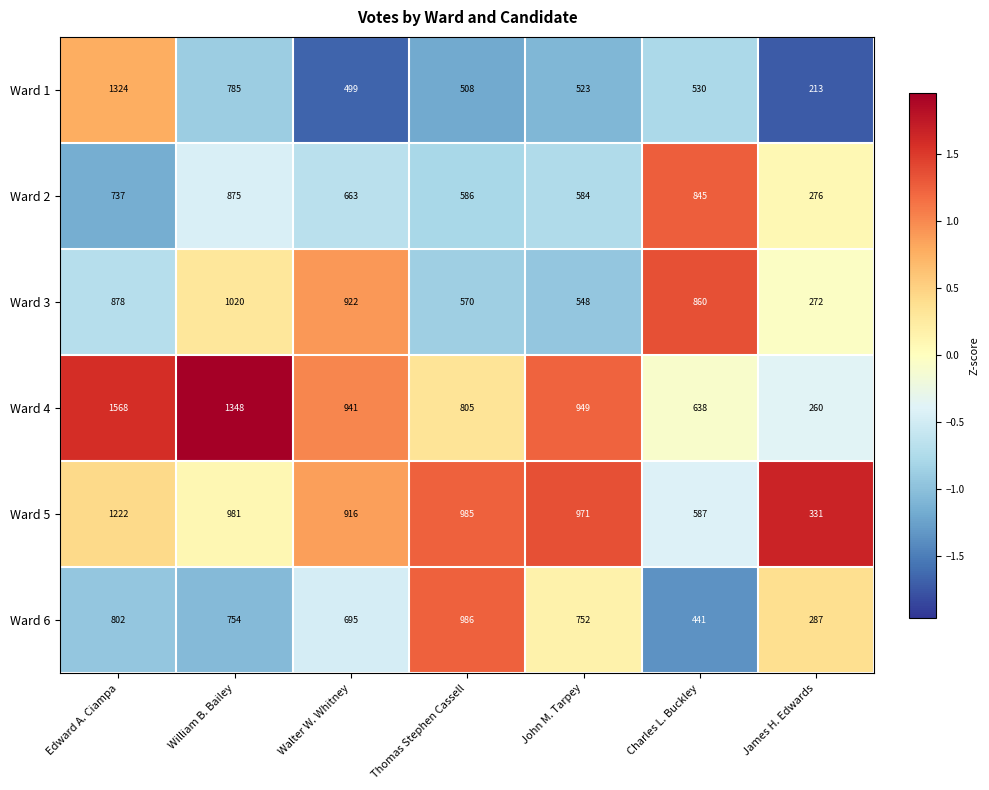

Where does the Ward 2 series first go above 663?

Edward A. Ciampa